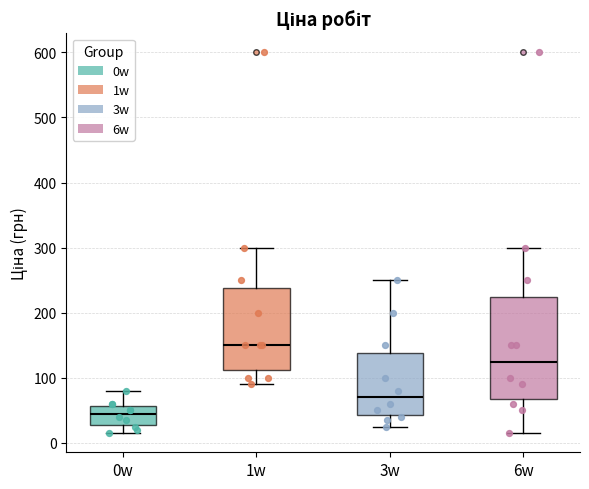

Where is the lower edge of the box for 0w on the y-axis? The values are not printed on the chart, so give them approximately, as read against the axis.

30